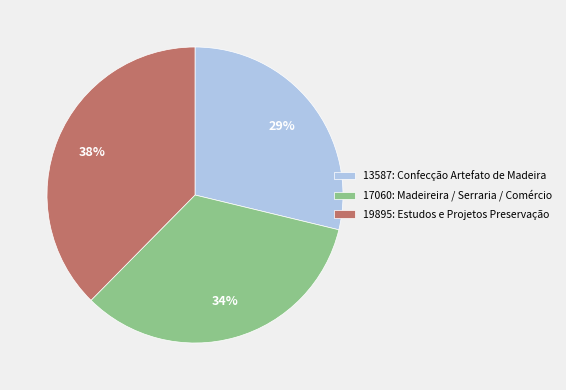

What is the ratio of the value at 19895: Estudos e Projetos Preservação to the value at 13587: Confecção Artefato de Madeira?

1.3